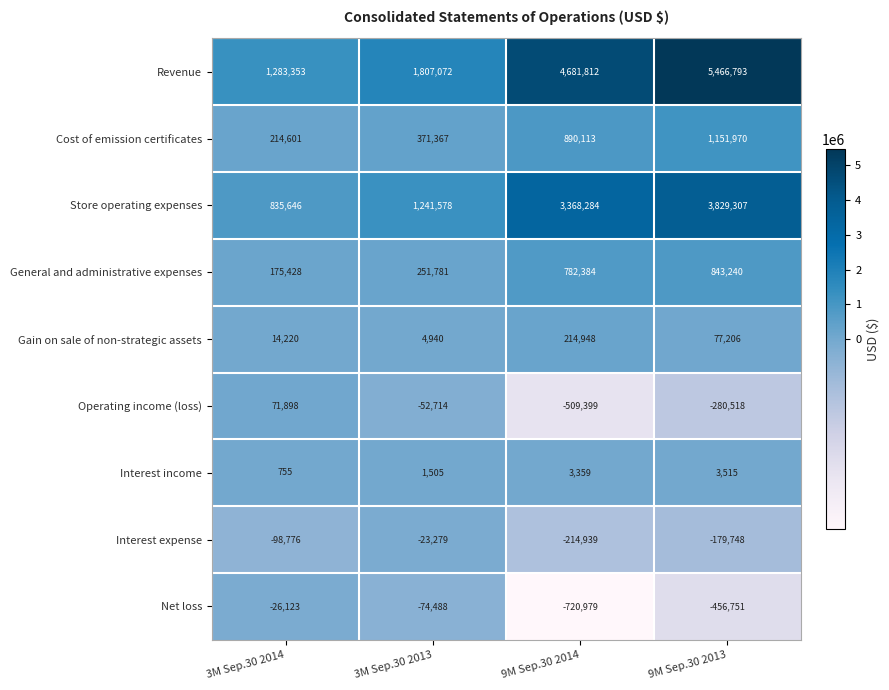

At how many categories does at least one series exceed 5378528?

1